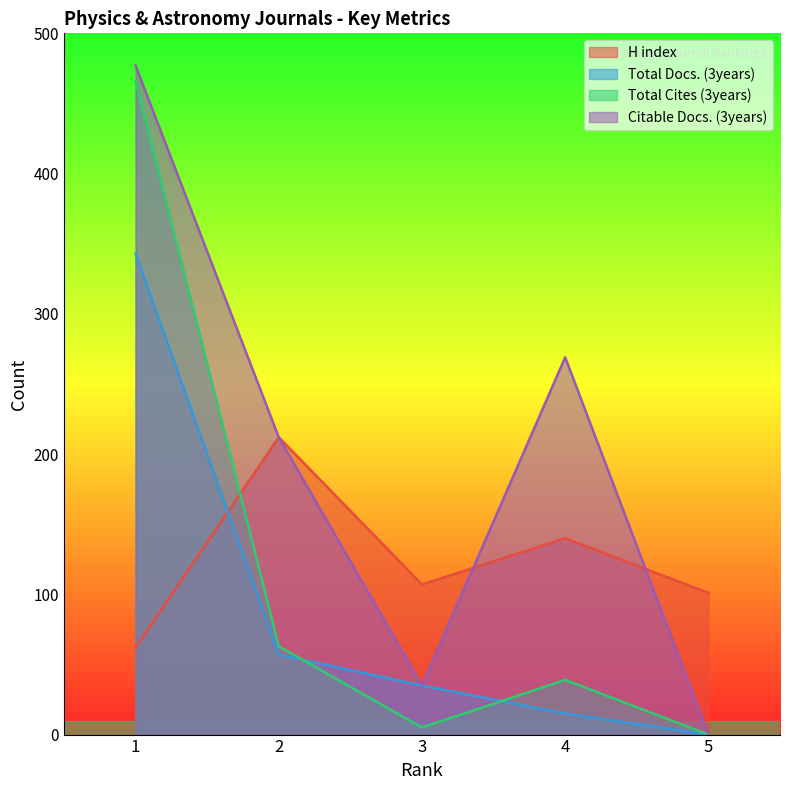

Which series has the largest total across all categories?

Citable Docs. (3years)